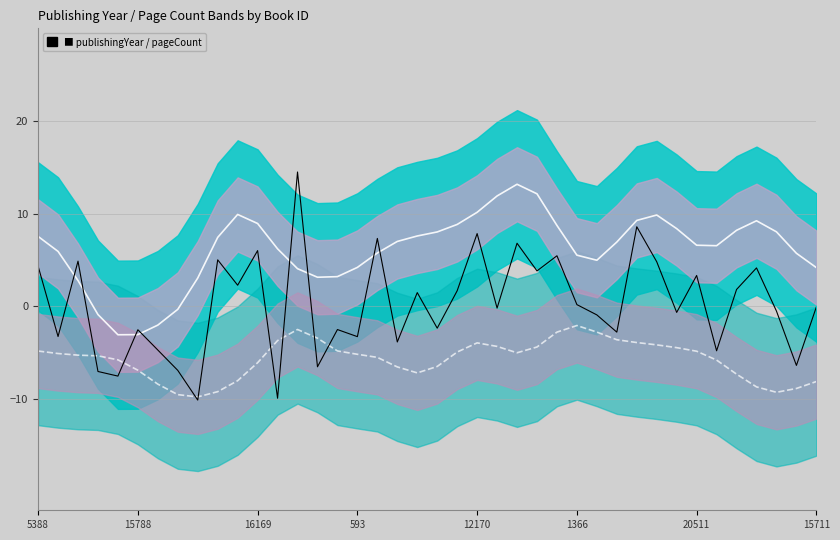

How many interior local peaks does the combined signal series have?

14